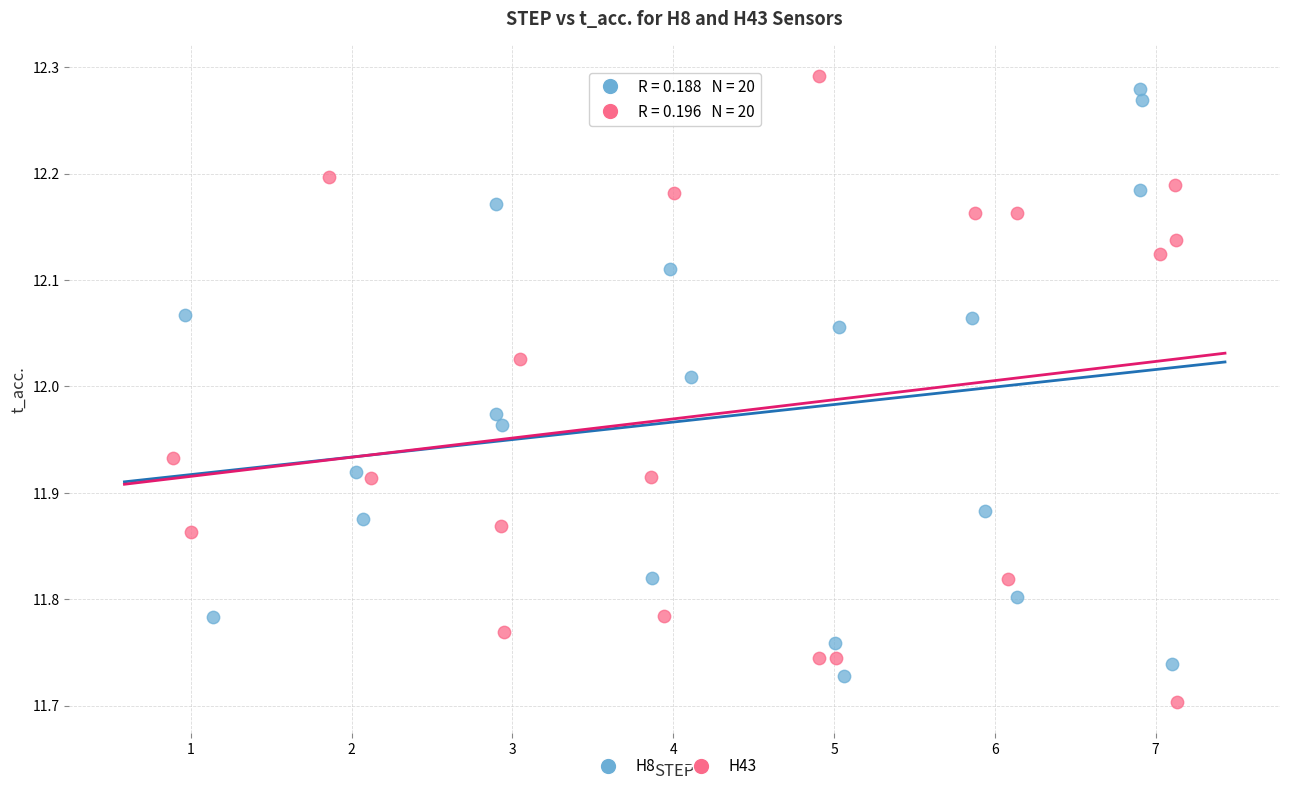

What are all the series names shown in the legend?

H8, H43